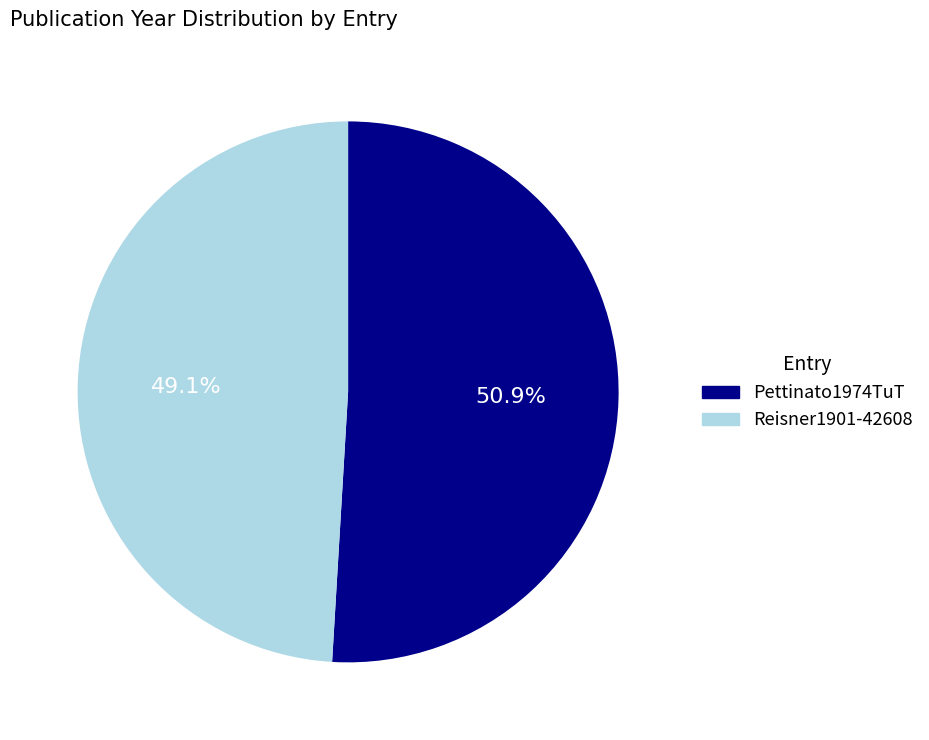

Rank the categories by value from lowest to highest.

Reisner1901-42608, Pettinato1974TuT